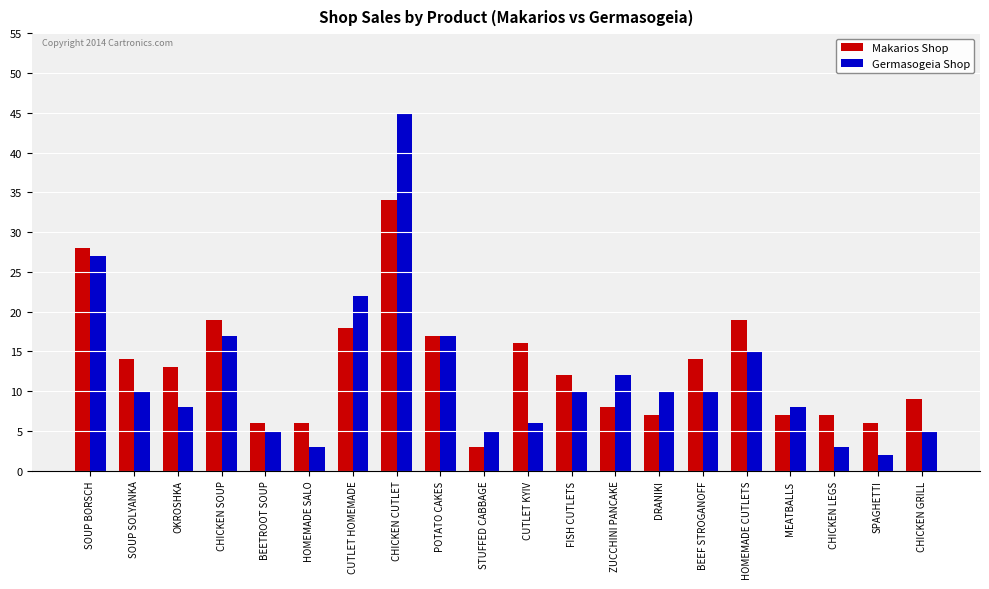

The Makarios Shop series shows 2 at BEETROOT SOUP. True or false?

False